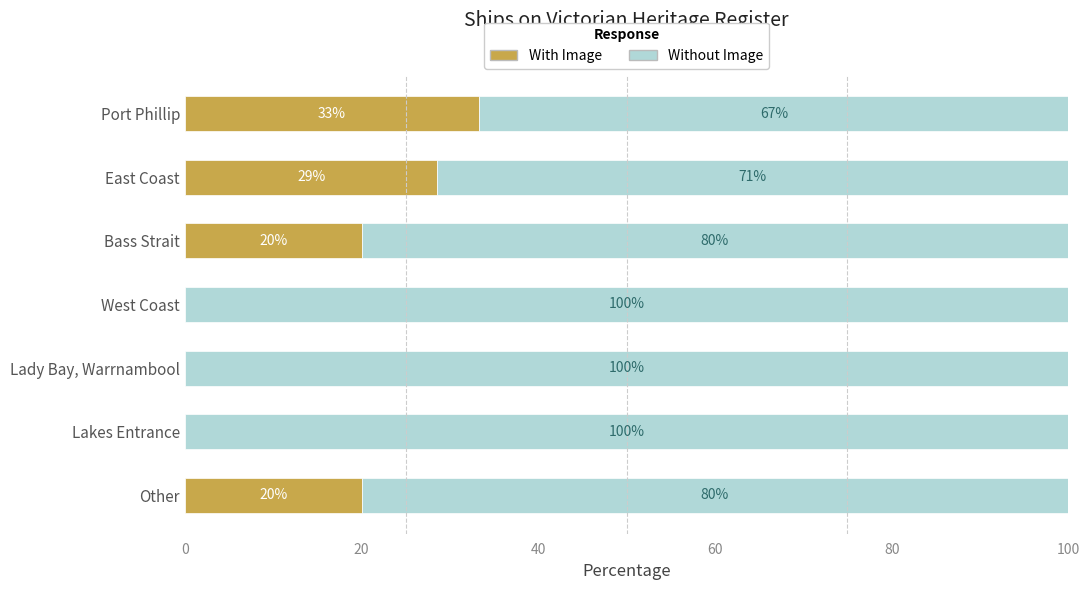

The value of With Image at Bass Strait is 6.3. True or false?

False